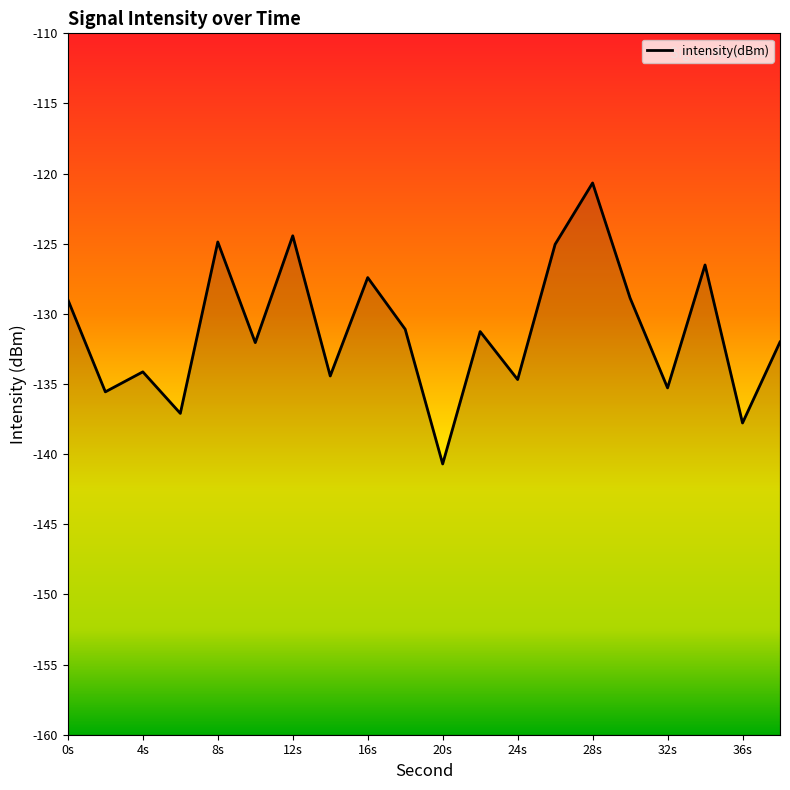

How many data points does each series have?

20